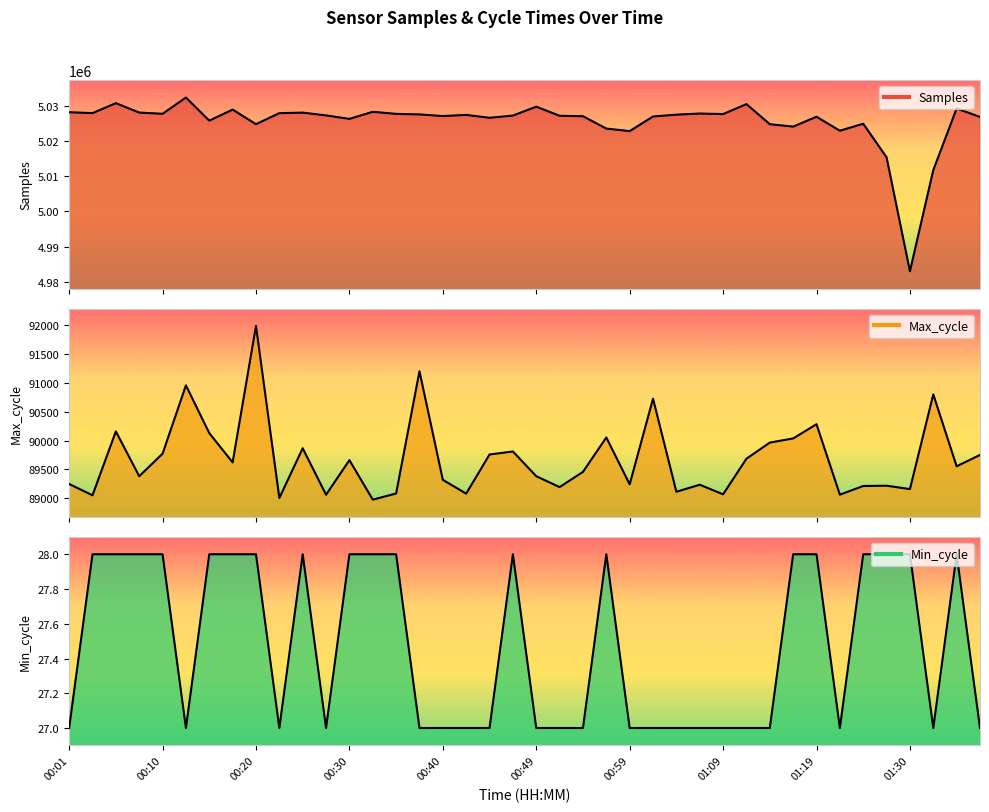

Is it true that Max_cycle equals 89248 at 00:01?

True